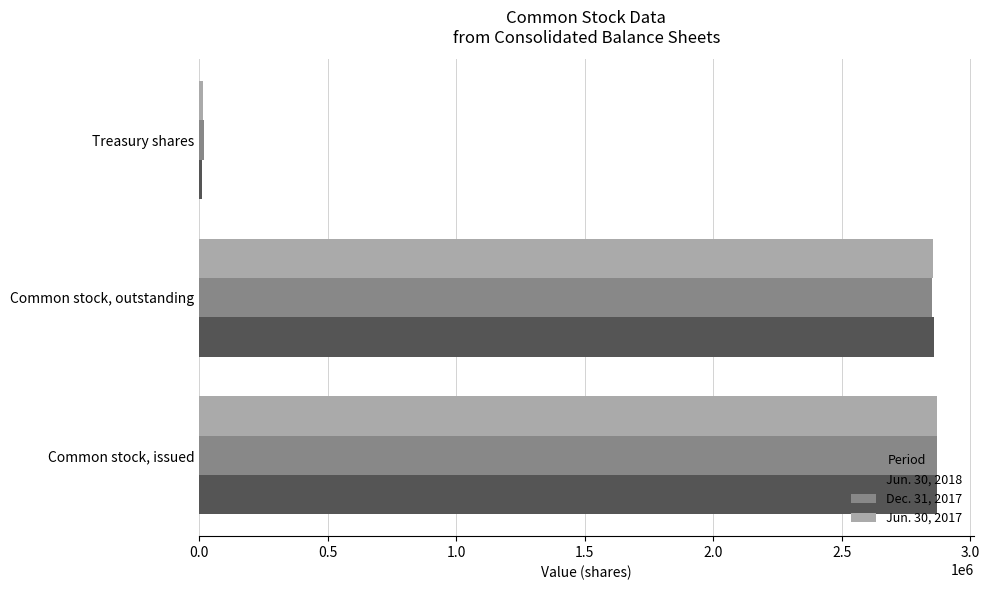

The Jun. 30, 2017 series shows 2853203 at Common stock, outstanding. True or false?

True